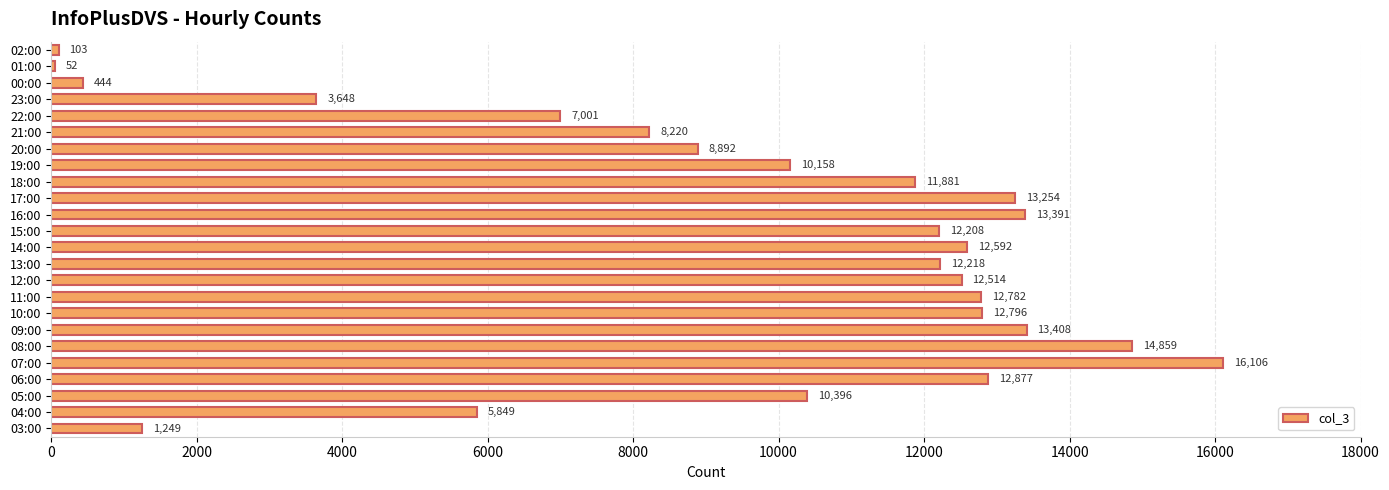

What is the change in value from 05:00 to 12:00?

+2118